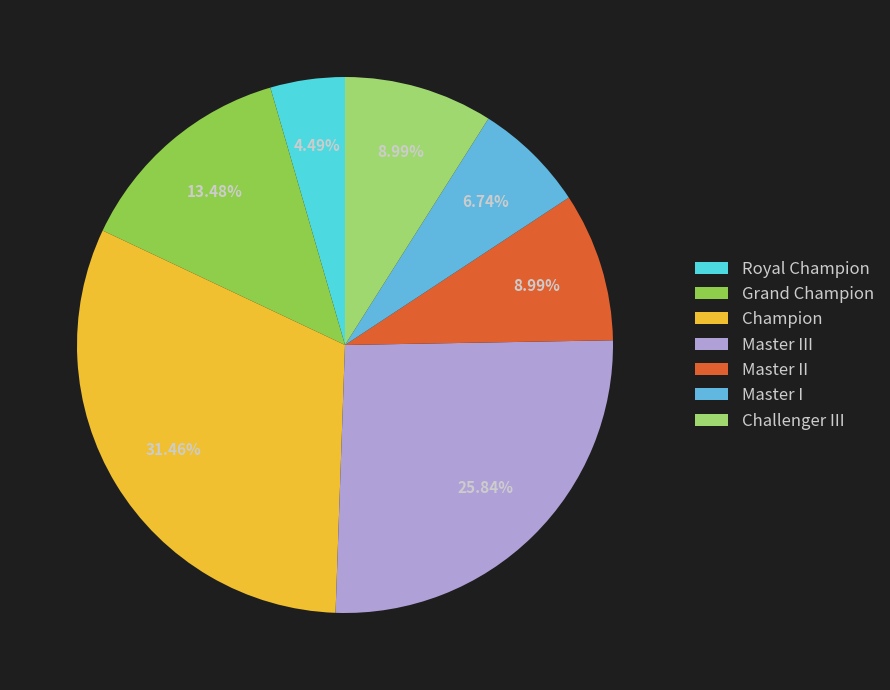

Count the number of slices in the pie.

7